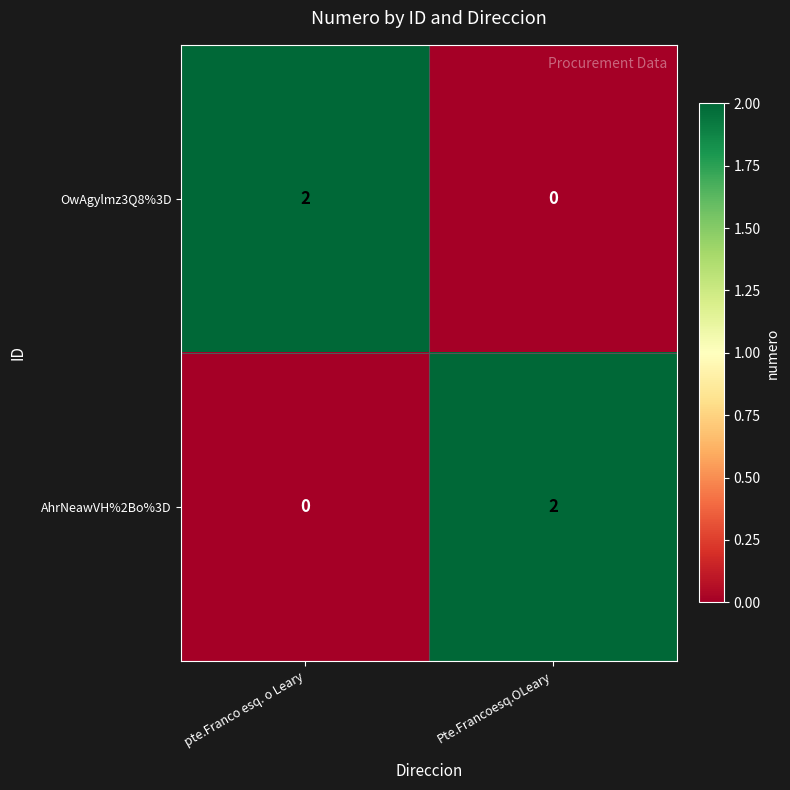

Which category has the highest value in the OwAgylmz3Q8%3D series?

pte.Franco esq. o Leary